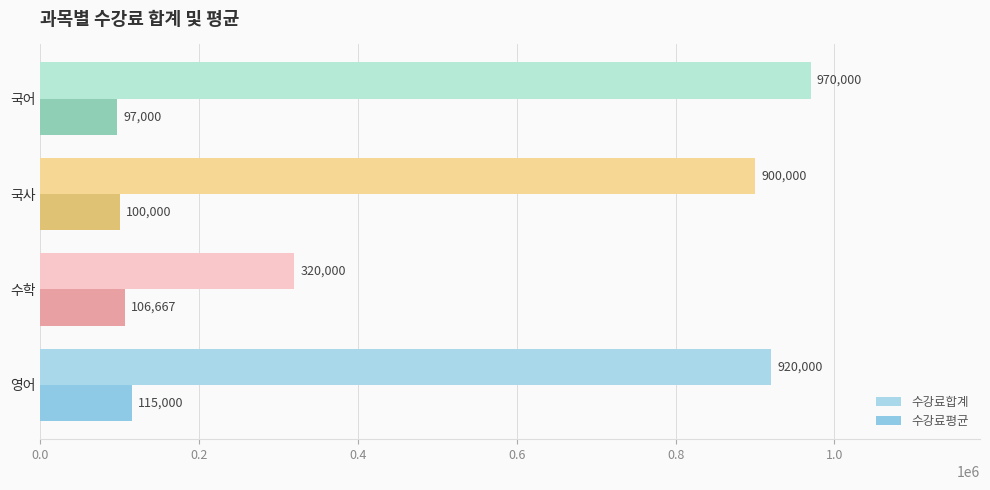

How many data points in 수강료합계 are less than 920000?

2